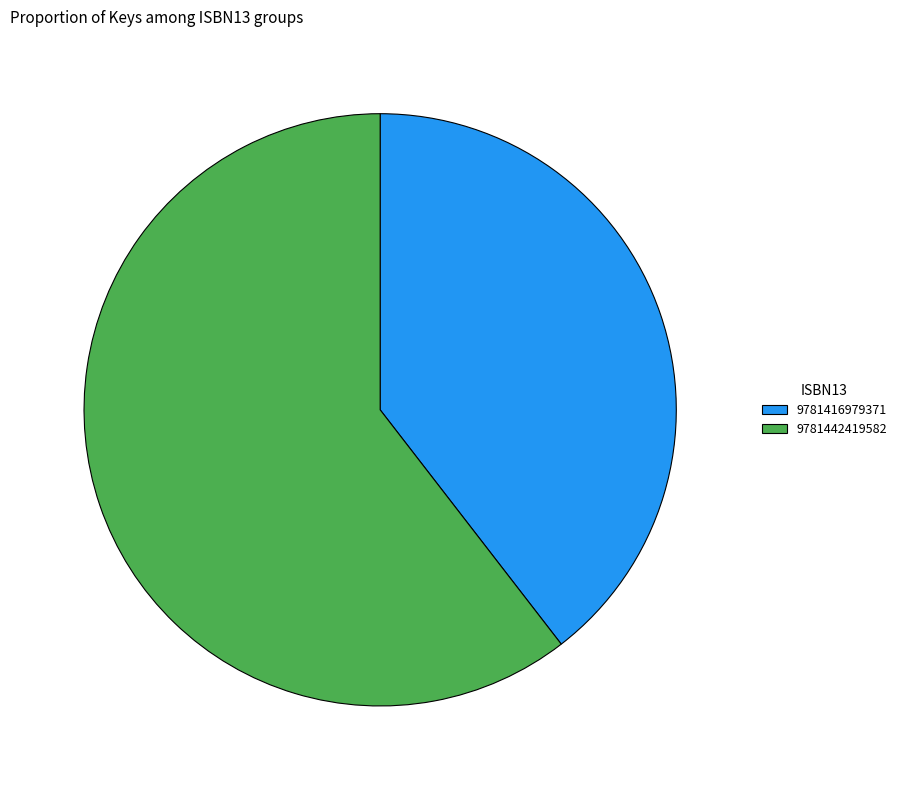

Is it true that 9781442419582 is 60% of the pie?

True